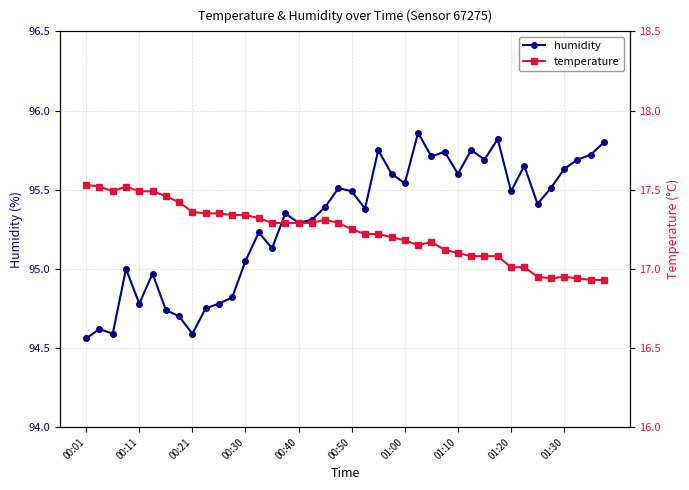

True or false: humidity has a value of 95.5 at 01:20.

True